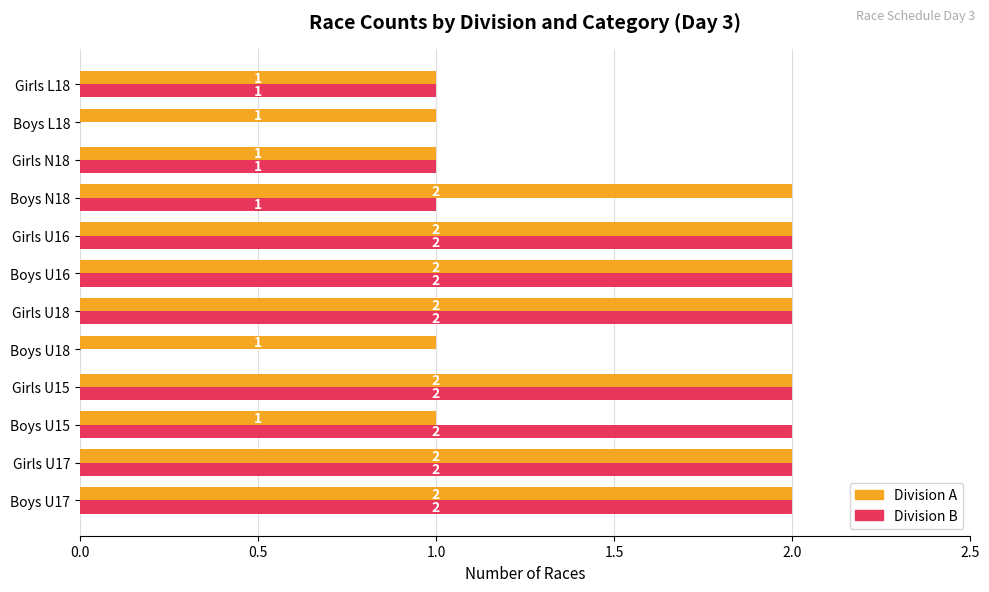

The Division A series shows 2 at Boys N18. True or false?

True